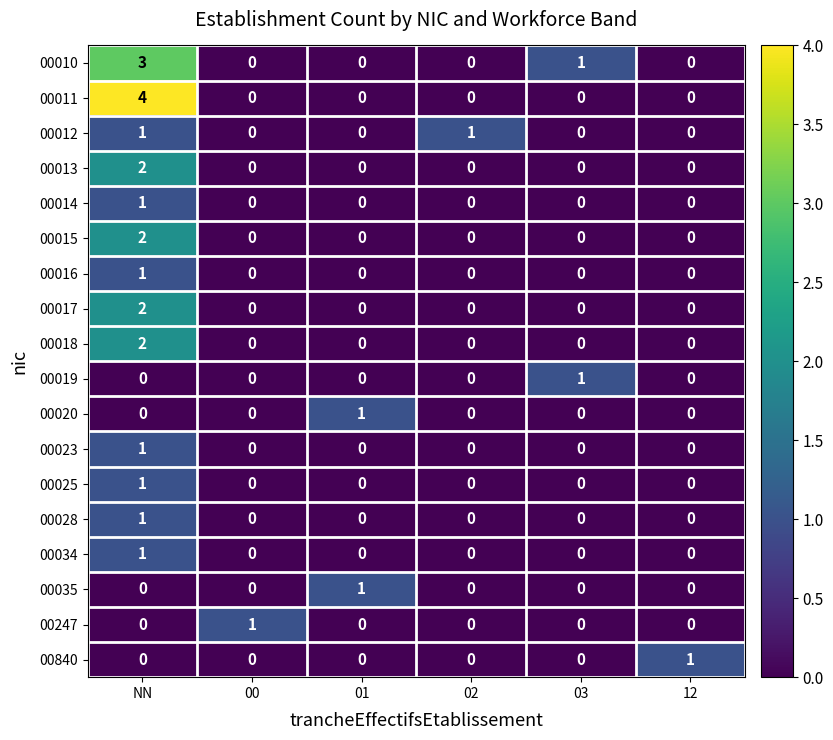

The value of 00016 at 00 is 0. True or false?

True